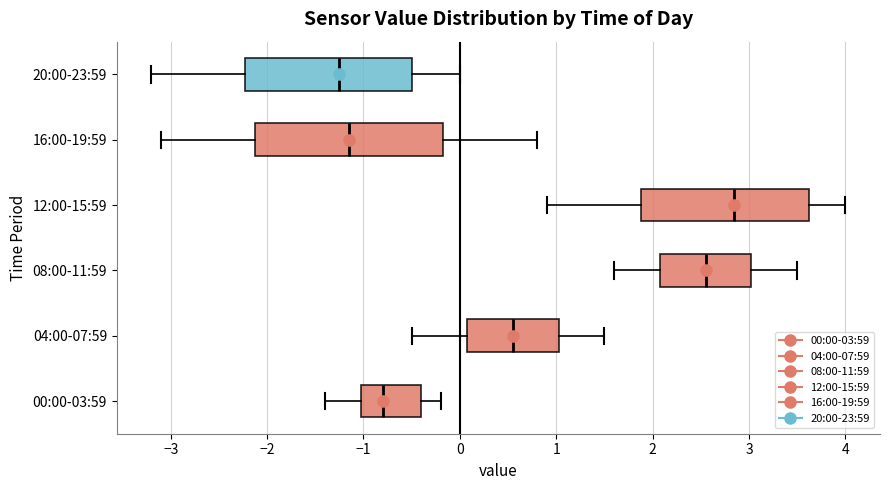

Where does the left whisker of the box for 08:00-11:59 end on the x-axis? The values are not printed on the chart, so give them approximately, as read against the axis.

1.6